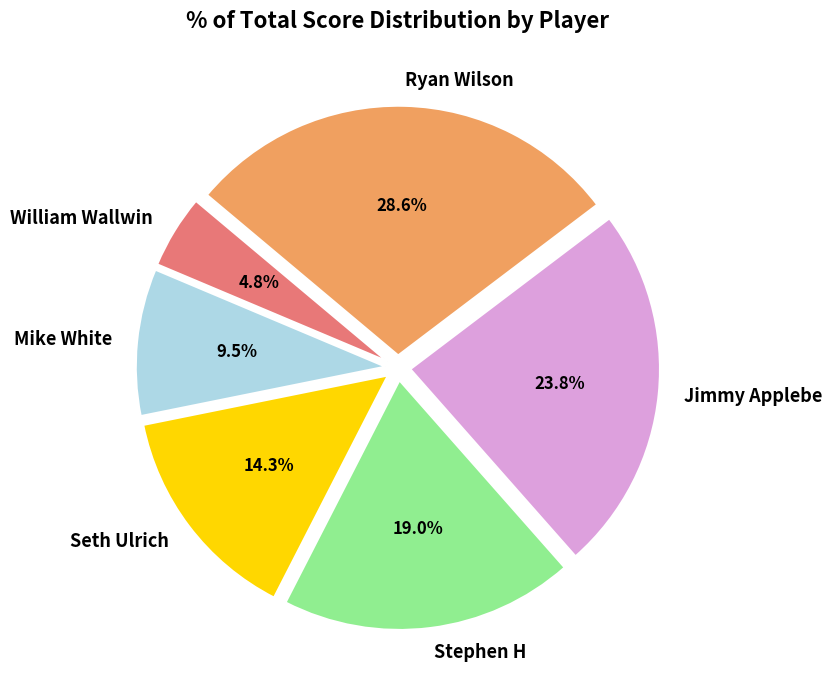

How many segments does this pie chart have?

6